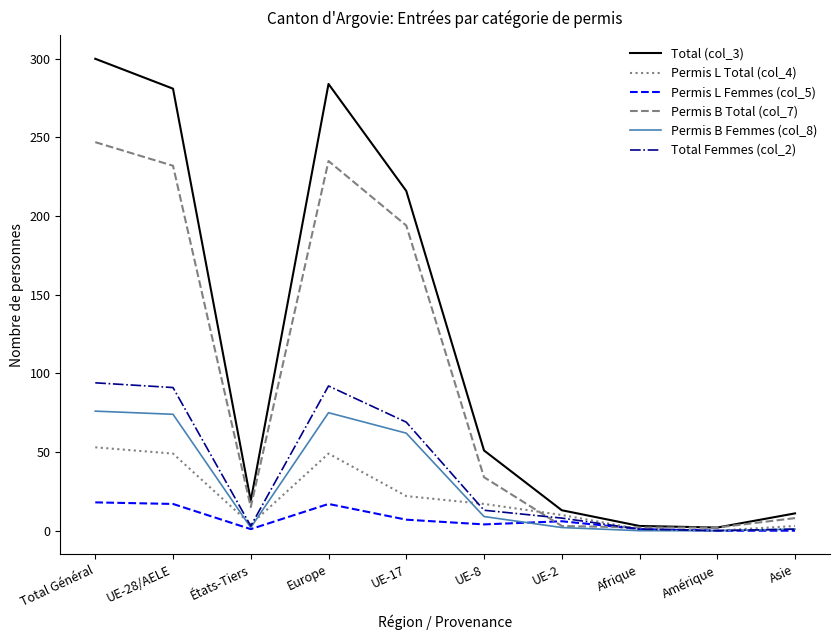

Does the chart have visible grid lines?

No